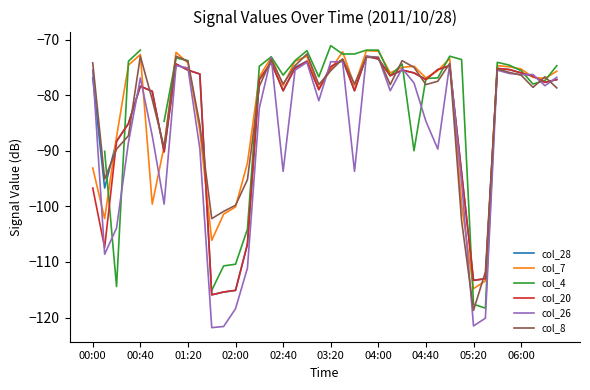

Where is col_7 nearest to the value -93?

00:00